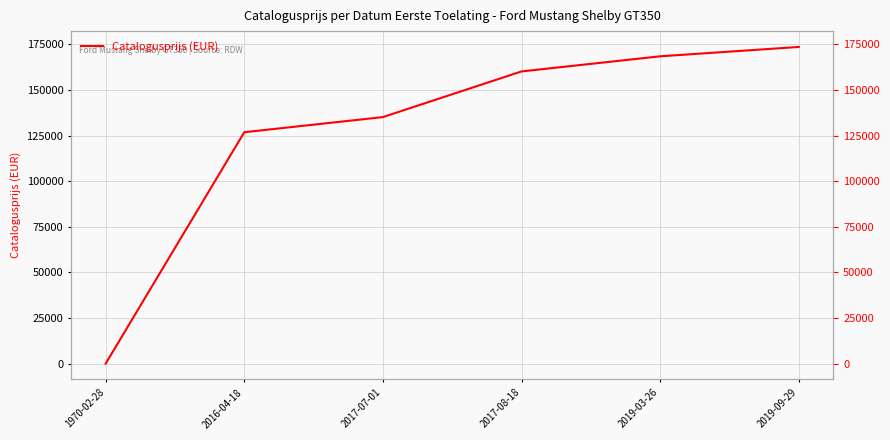

Approximately how many times larger is the value at 2017-08-18 compared to 2016-04-18?

1.3